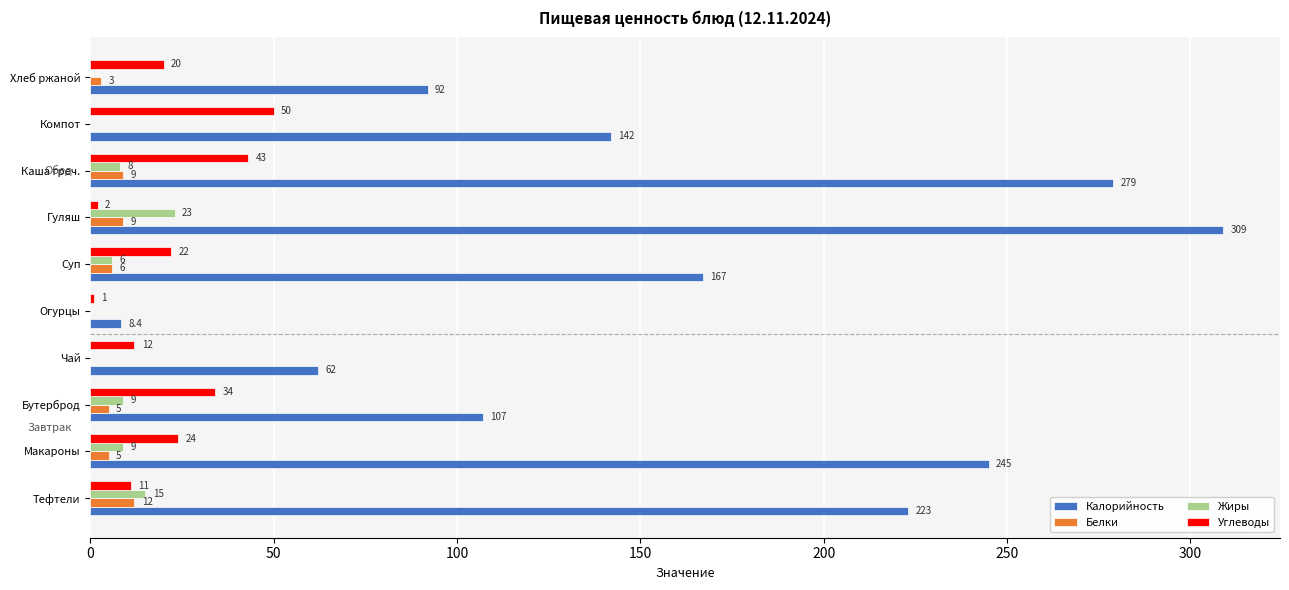

Which series has the largest range (max minus min)?

Калорийность